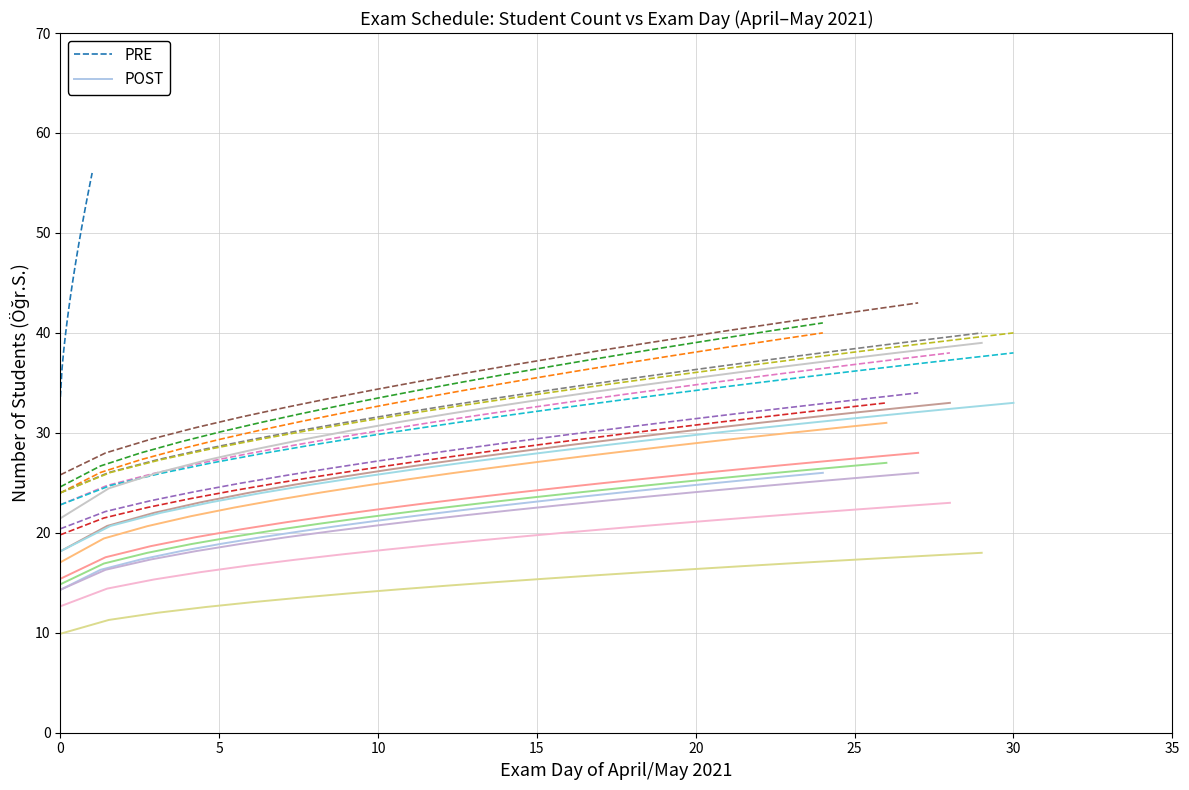

How many data points does each series have?

20